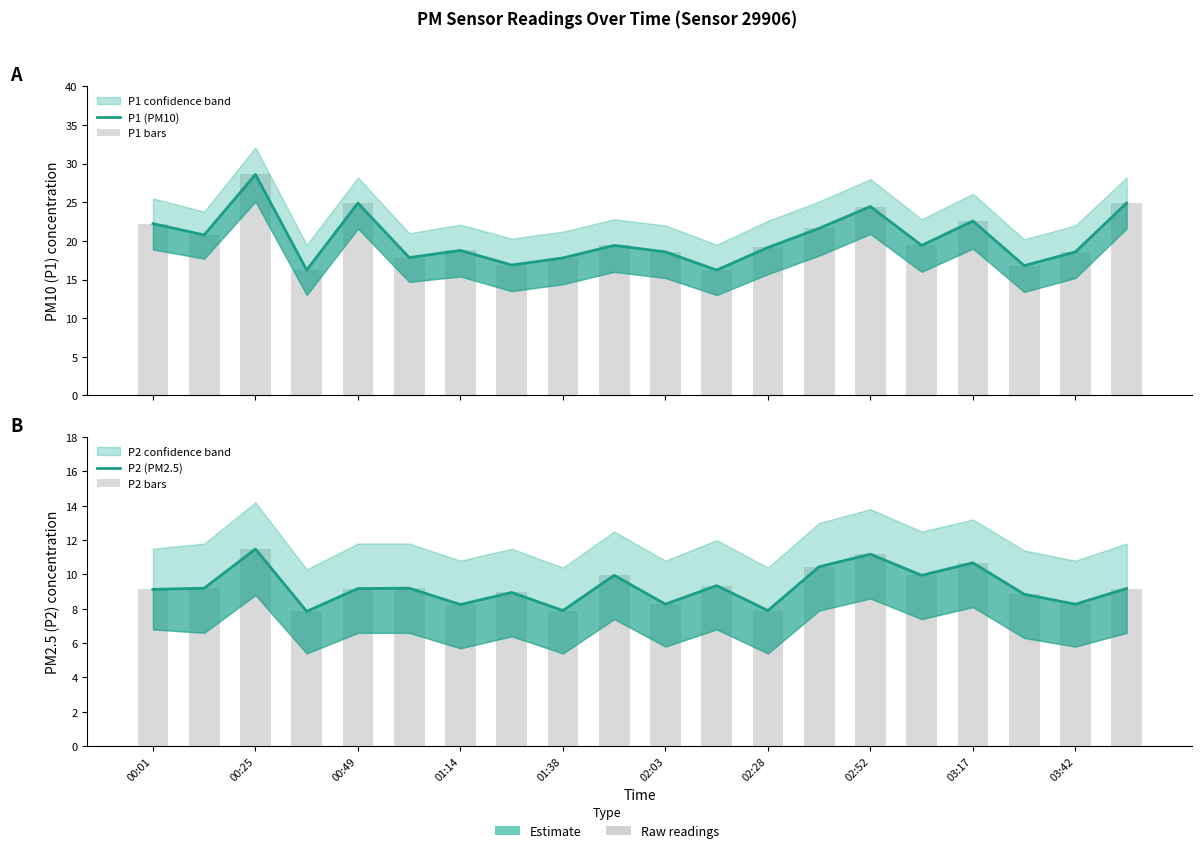

What is the difference between the second highest and second lowest values in the P2 (PM2.5) series?

3.3